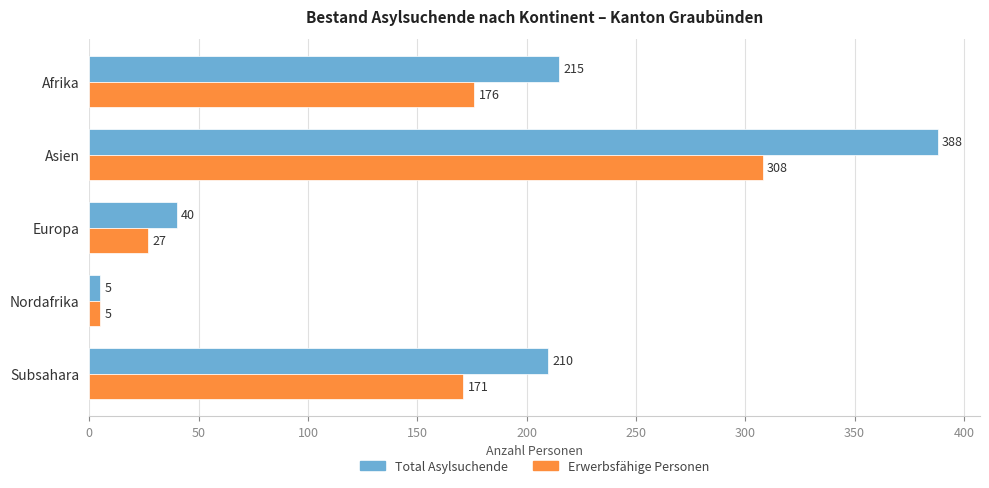

List the series in order of their overall mean, lowest first.

Erwerbsfähige Personen, Total Asylsuchende